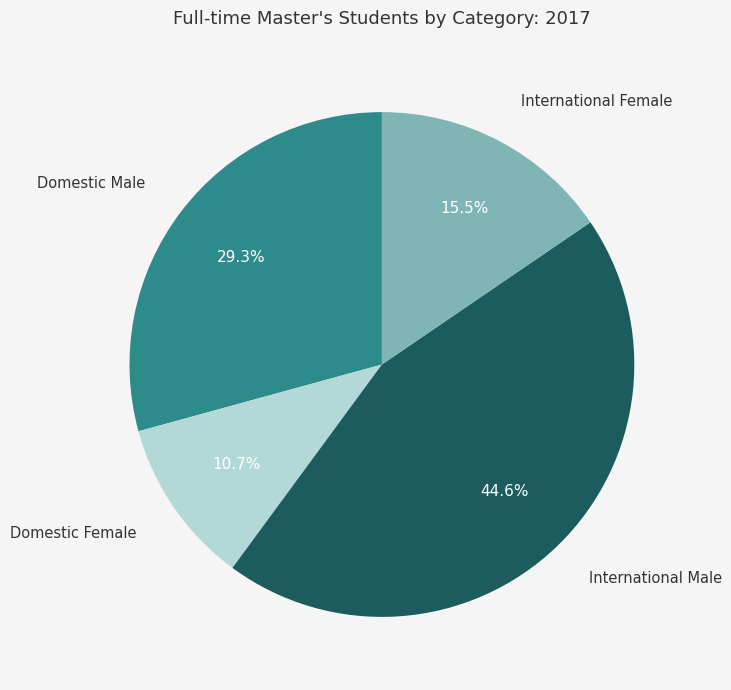

Is there any slice that represents more than half of the pie?

No